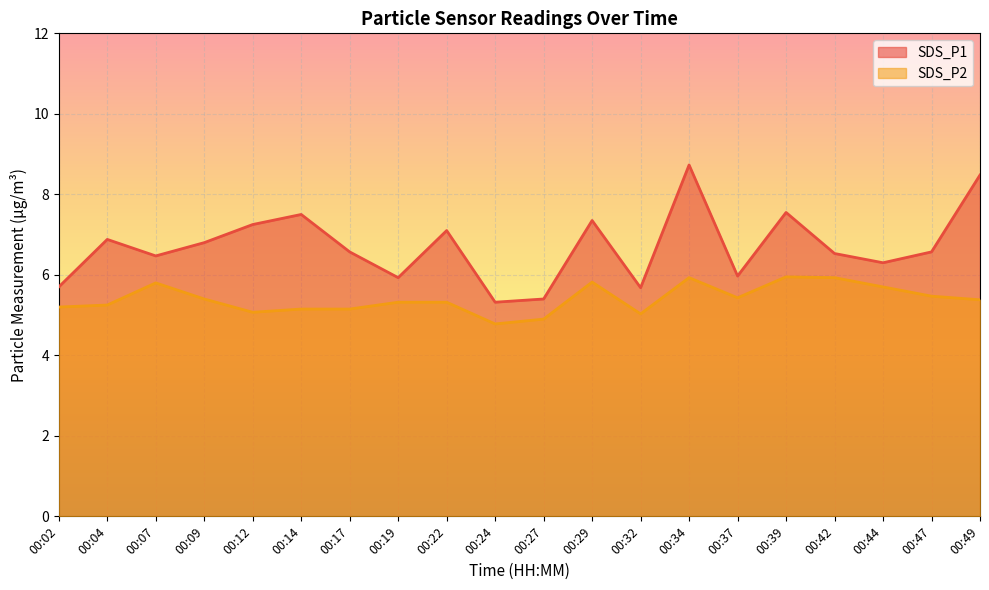

What is the total value across all series at 00:49?

13.9